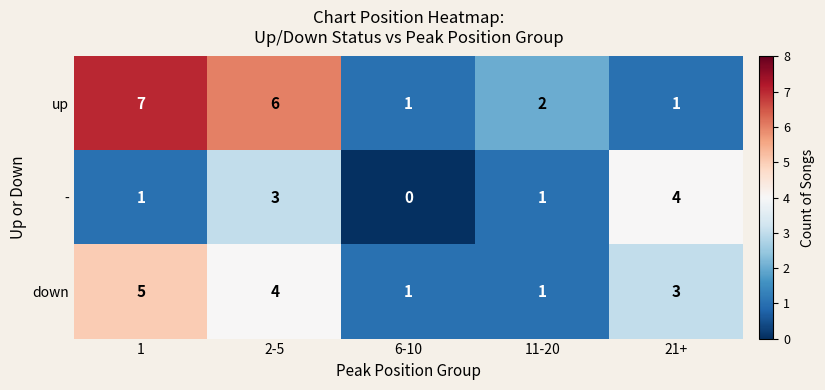

What is the difference between the - values at 6-10 and 2-5?

3